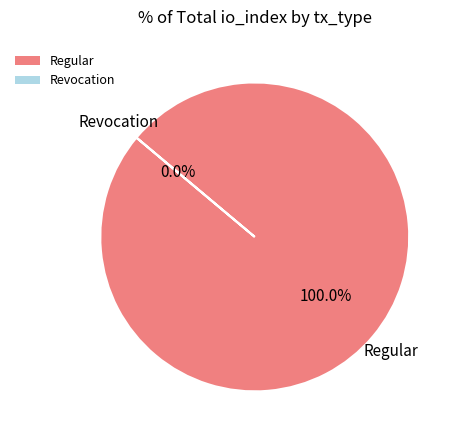

Rank the categories by value from highest to lowest.

Regular, Revocation